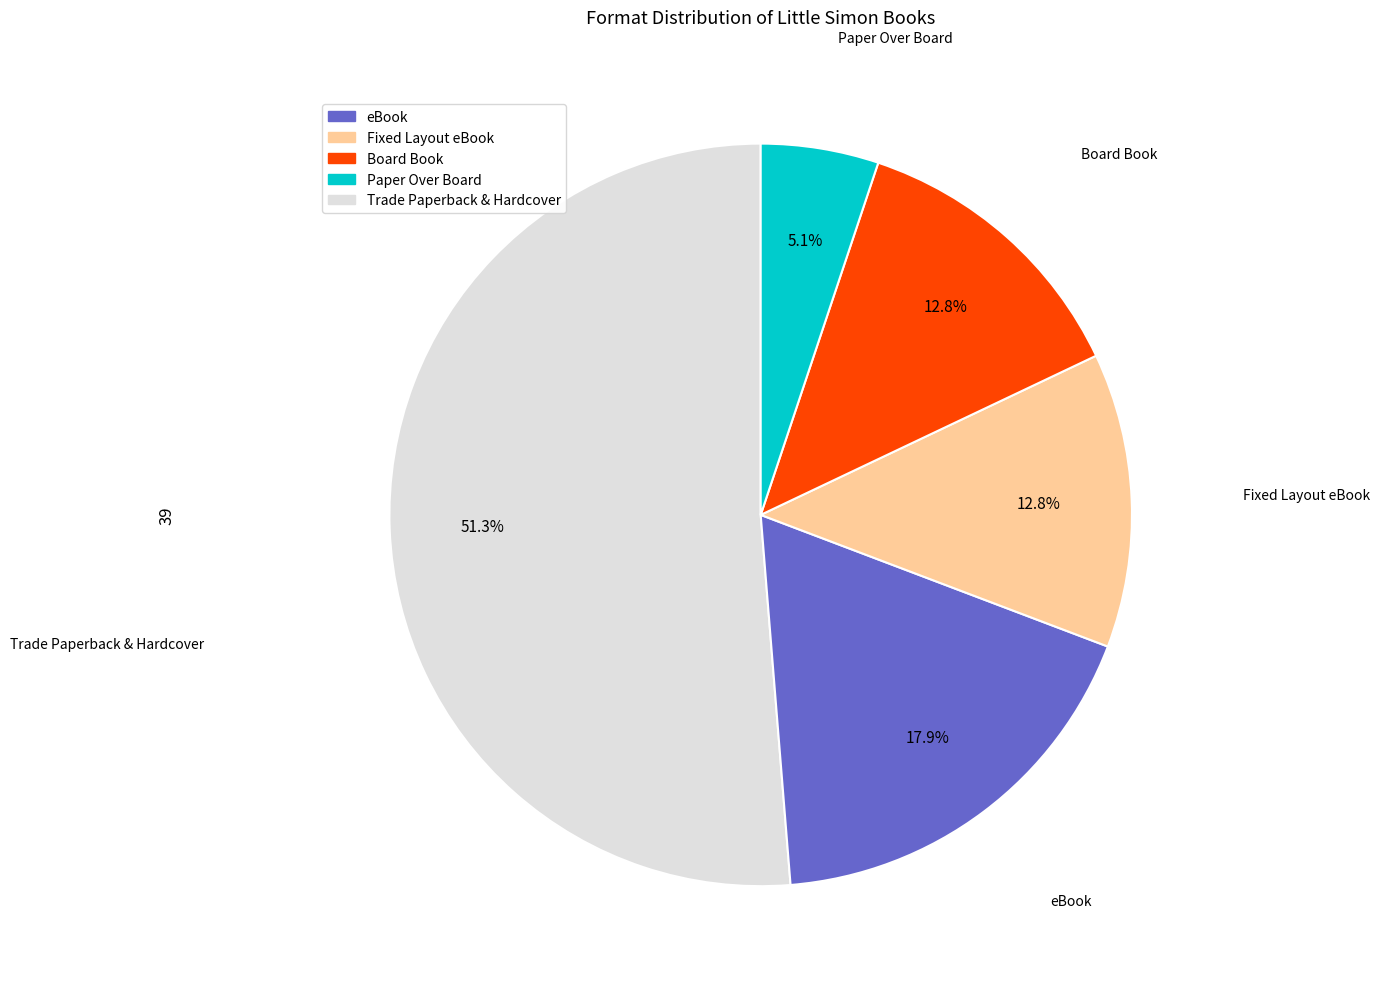

Is there any slice that represents more than half of the pie?

Yes